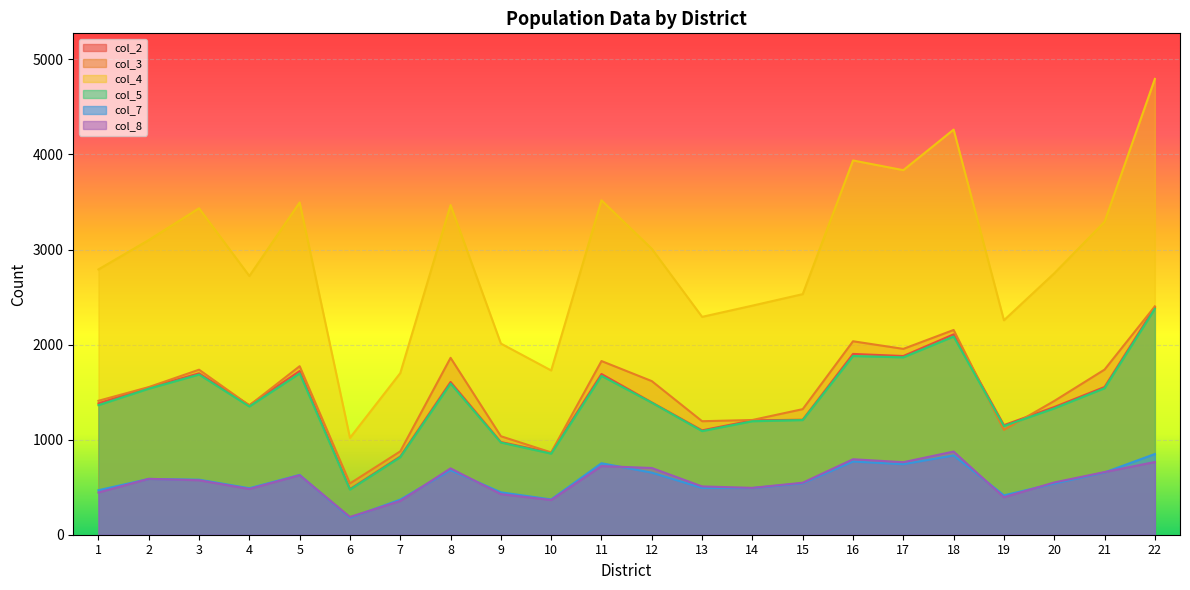

What is the difference between the highest and lowest values at 12?

2355